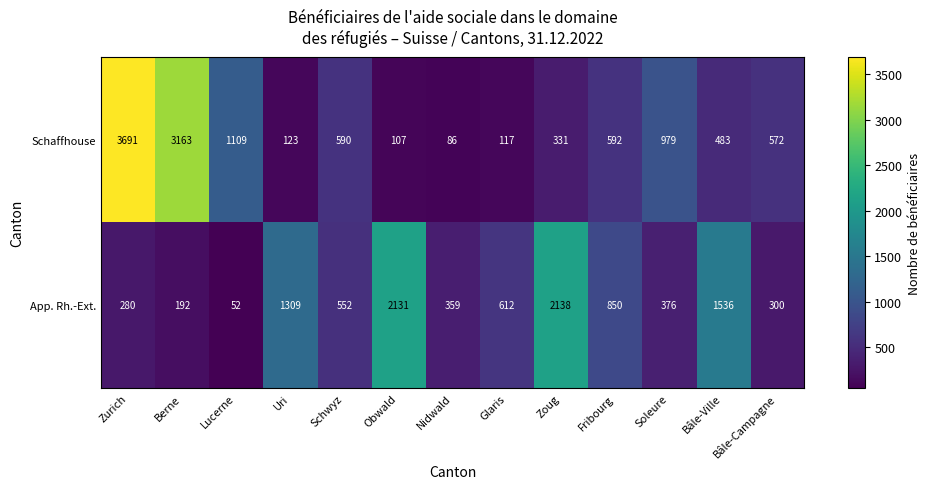

What is the smallest value displayed?

52